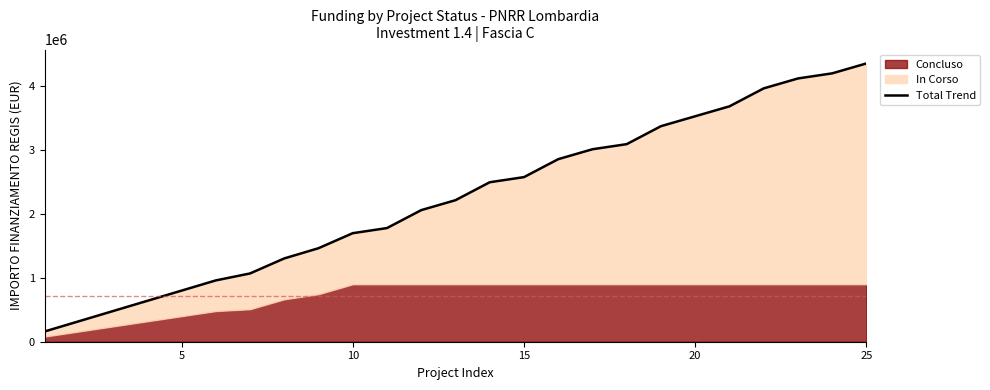

How many values are below 2214132?

12